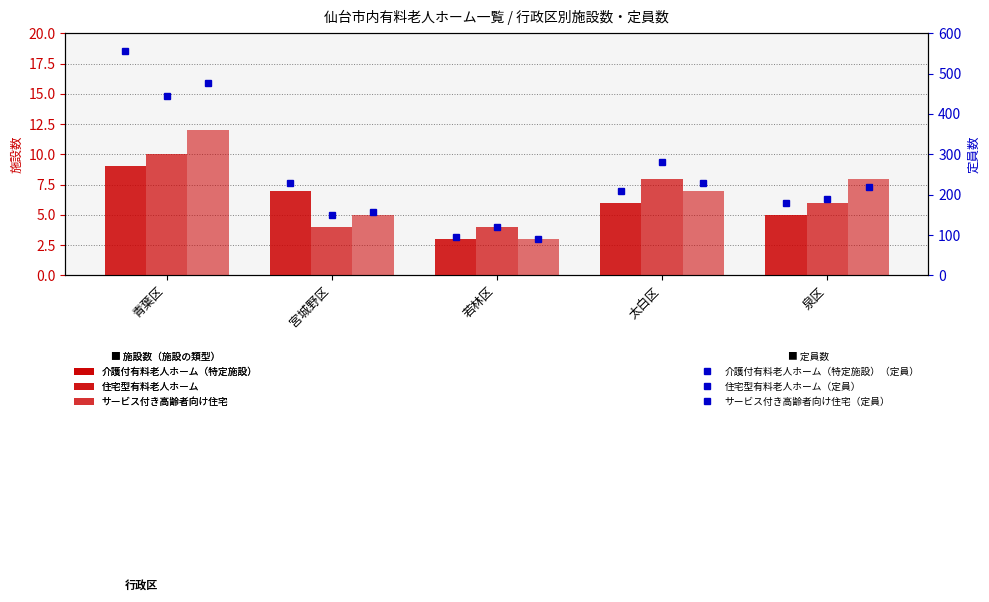

How many categories are shown in the chart?

5